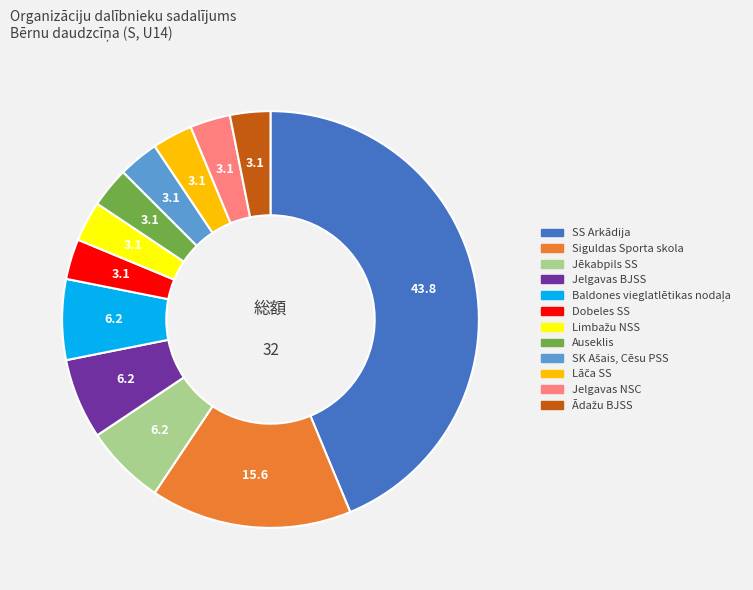

Do Jelgavas BJSS and Siguldas Sporta skola together represent more than half of the pie?

No